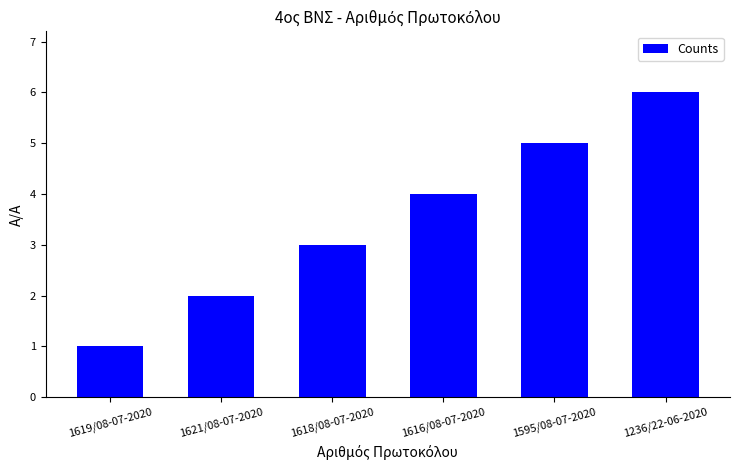

What is the minimum value shown in the chart?

1